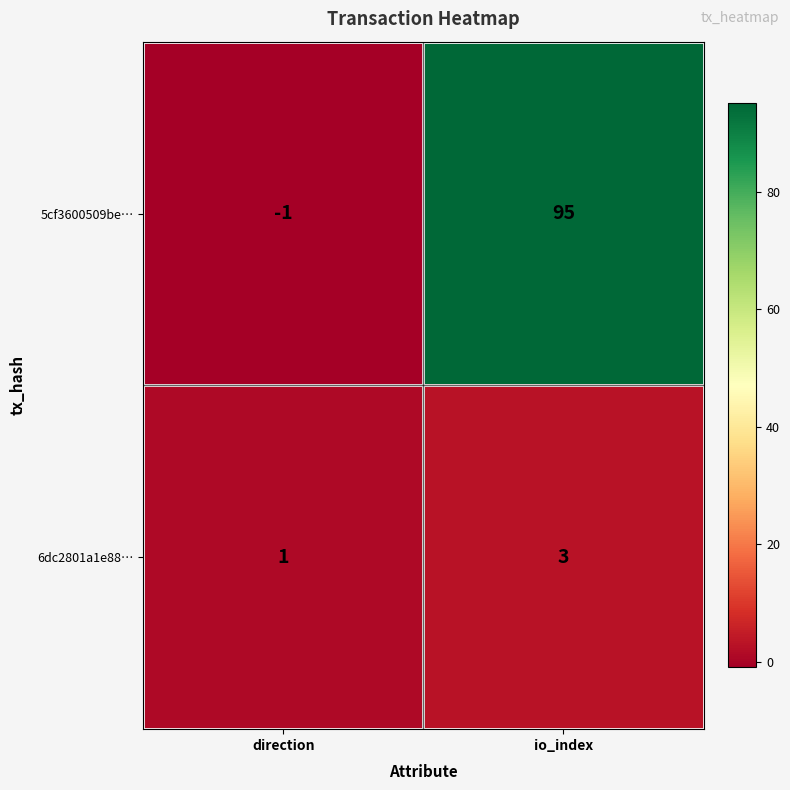

List the series in order of their peak value, highest first.

5cf3600509be…, 6dc2801a1e88…